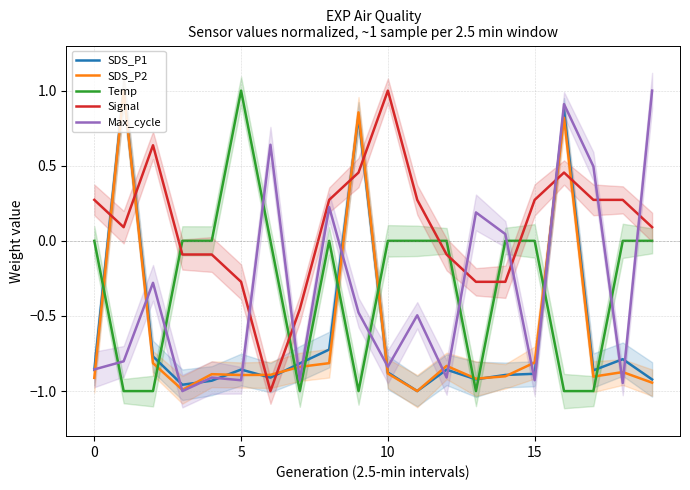

The value of SDS_P1 at 19 is -0.5. True or false?

False